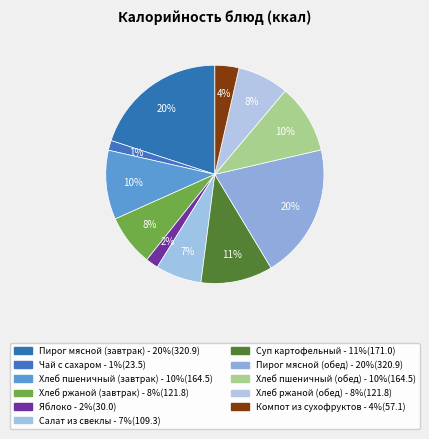

How many segments does this pie chart have?

11